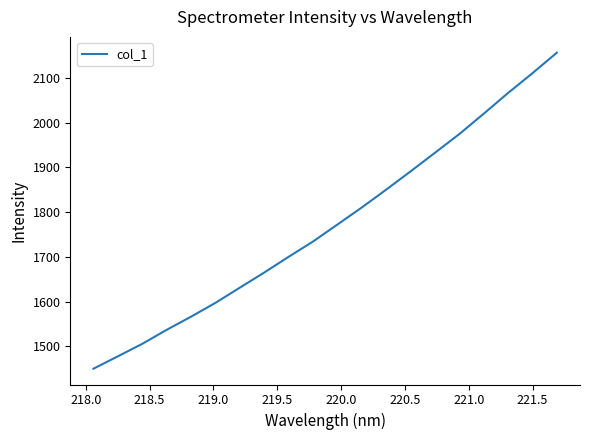

What is the maximum value shown in the chart?

2156.0